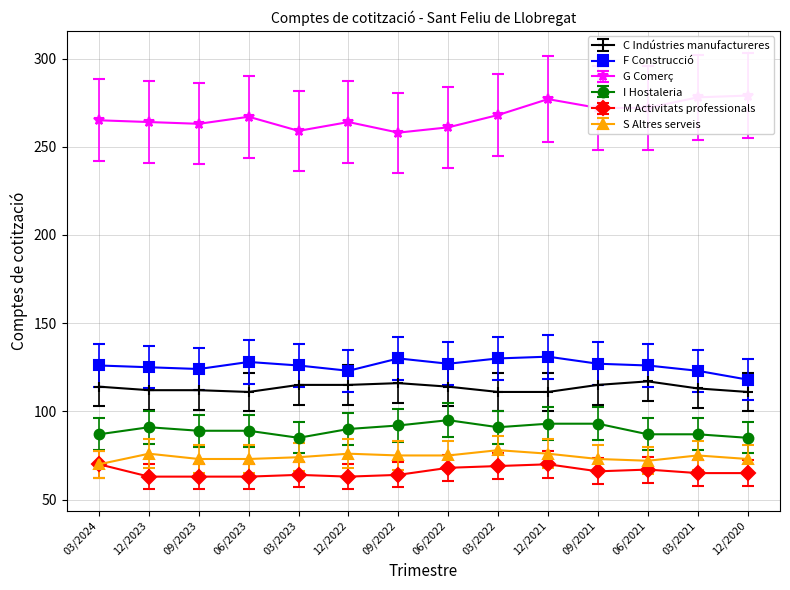

At which category does S Altres serveis reach its first local valley?

06/2021